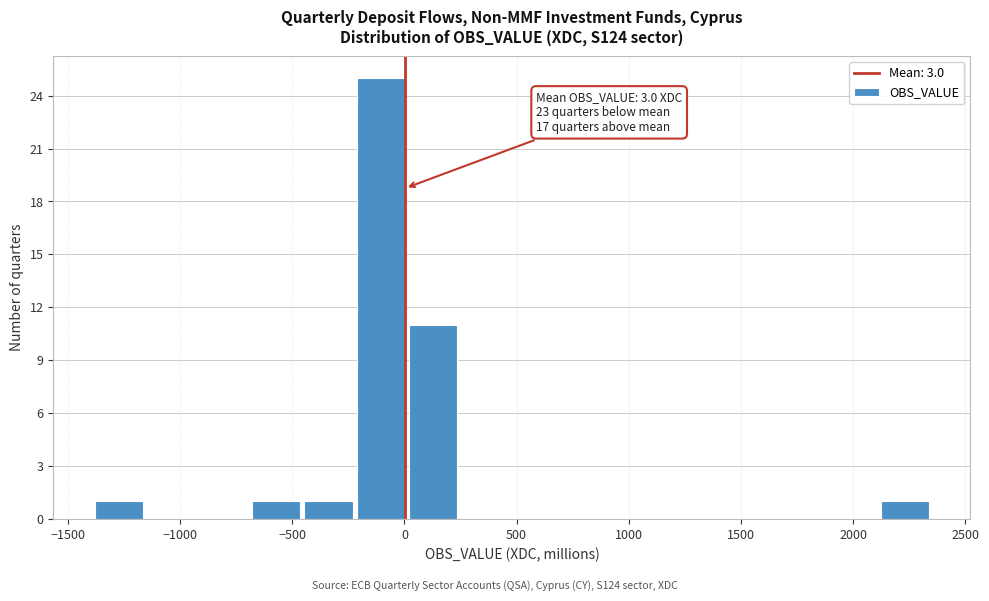

Over which range of the x-axis is the bar tallest?

-200 to 0